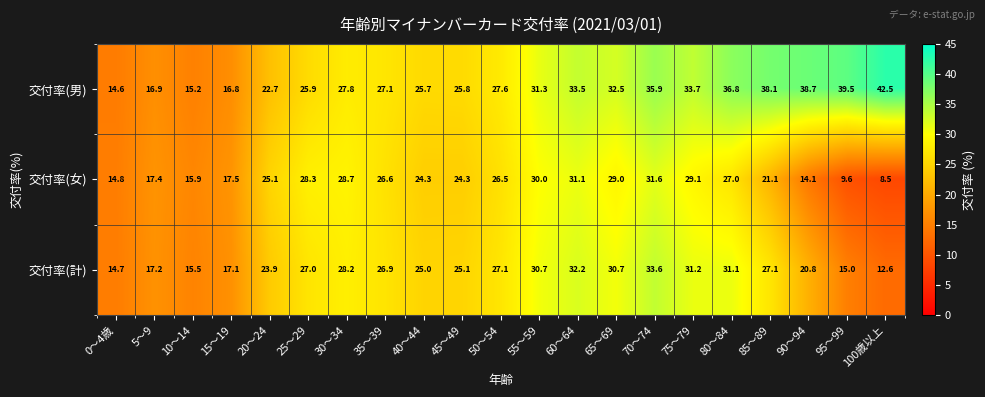

Rank the series by their maximum value, from highest to lowest.

交付率(男), 交付率(計), 交付率(女)